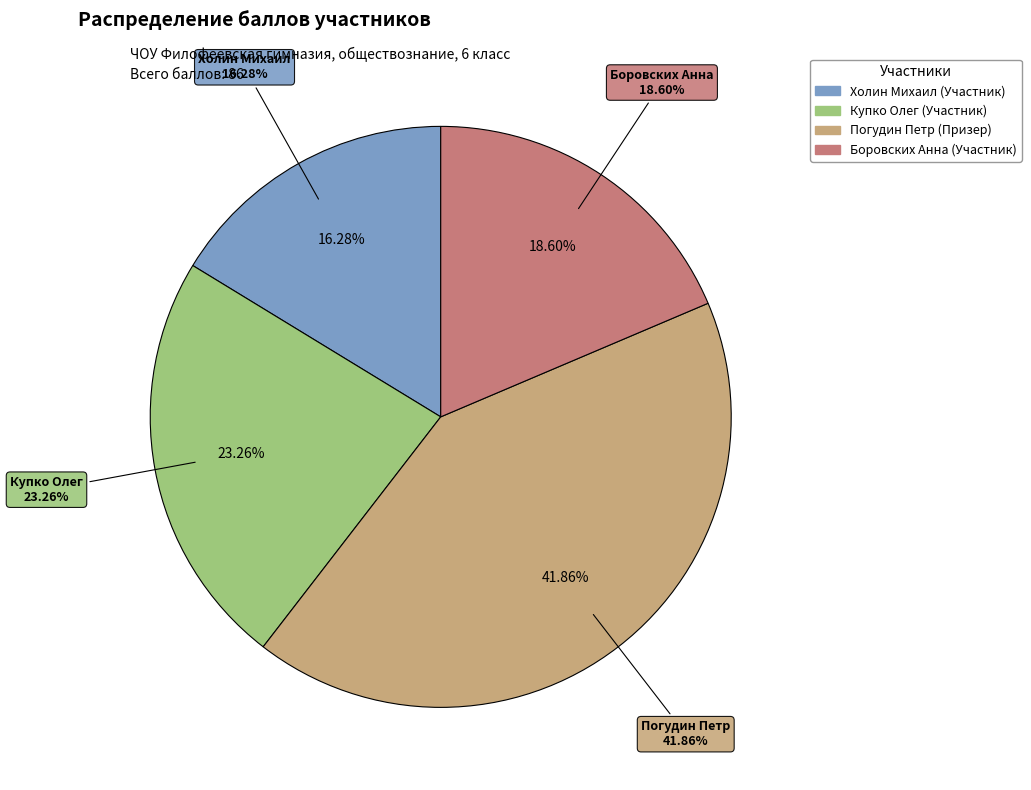

Is it true that Холин Михаил (Участник) is 16% of the pie?

True